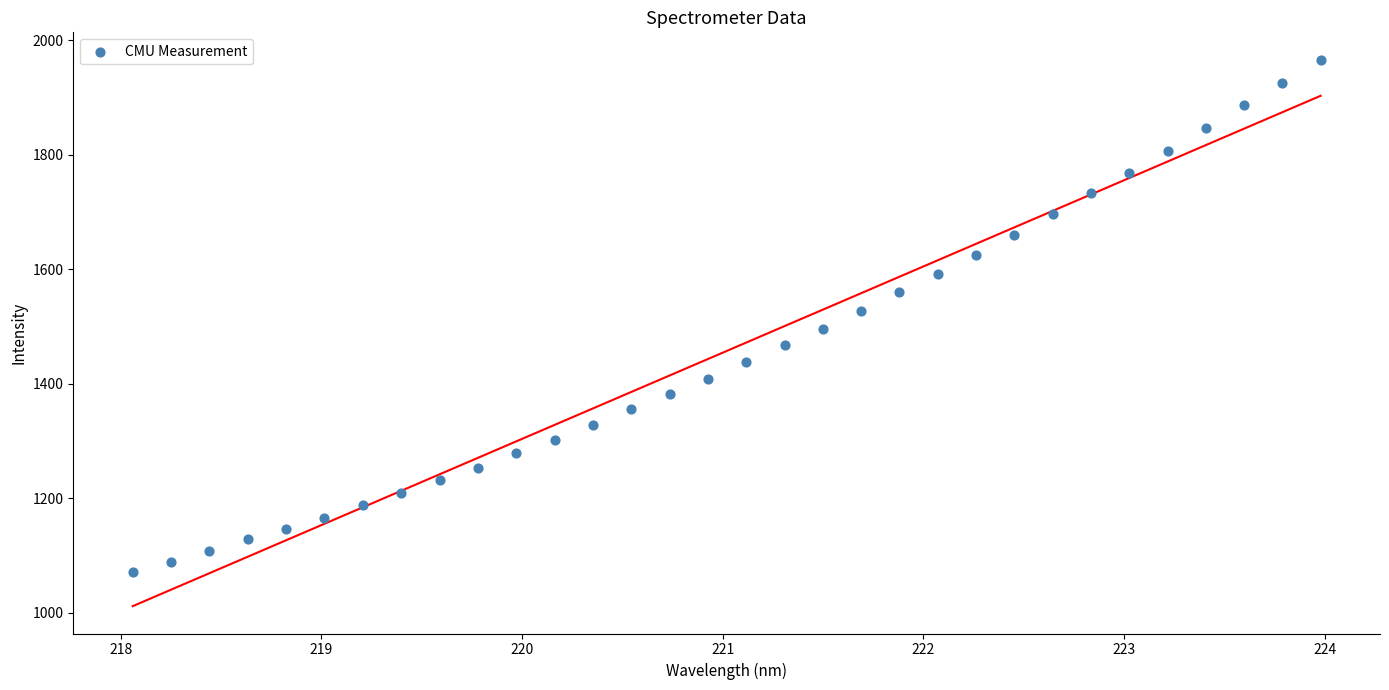

What is the range of X values (max minus min)?

5.9